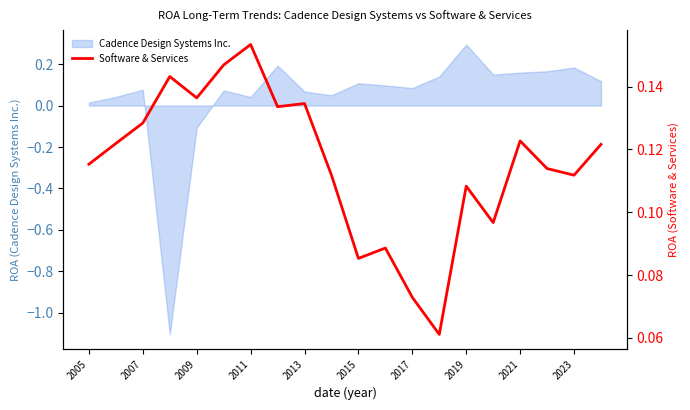

Does the chart display data point markers on the line(s)?

No